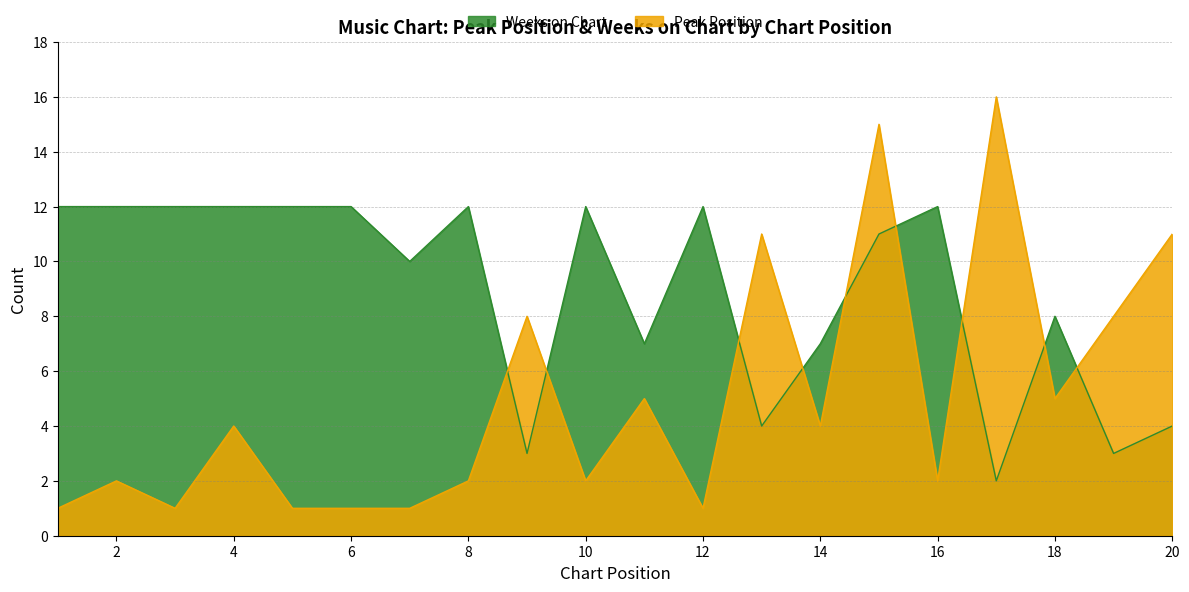

How many lines are shown in the chart?

2